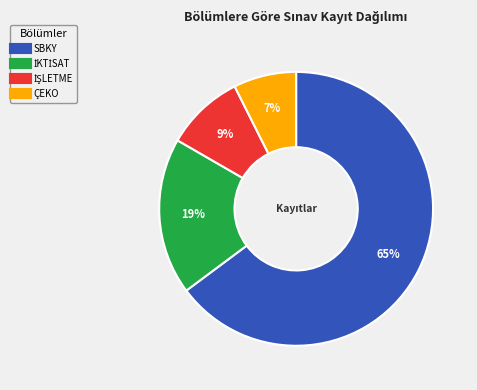

How many slices are in this pie chart?

4